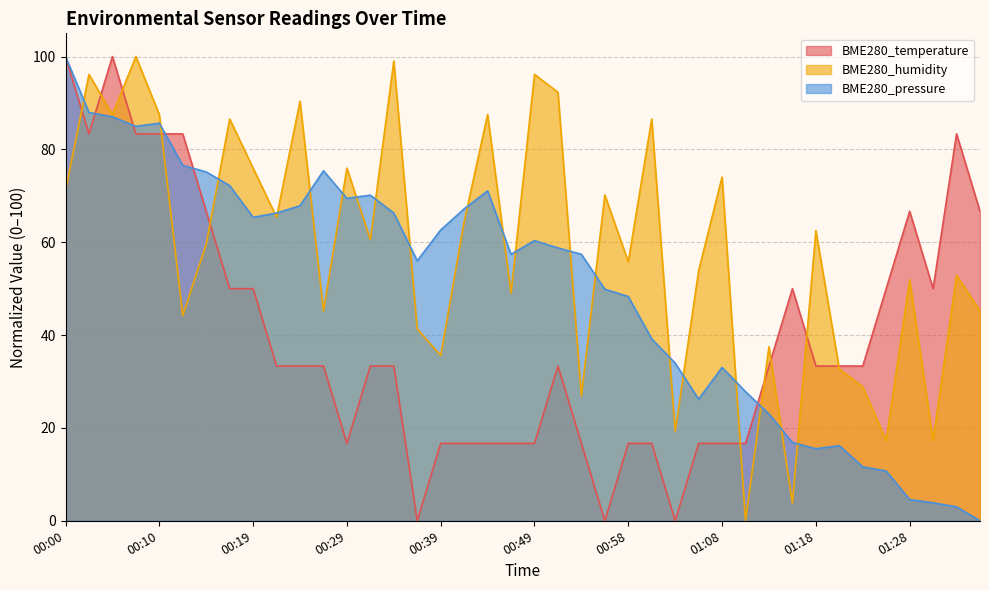

What is the difference between the BME280_pressure values at 00:27 and 01:18?

59.9